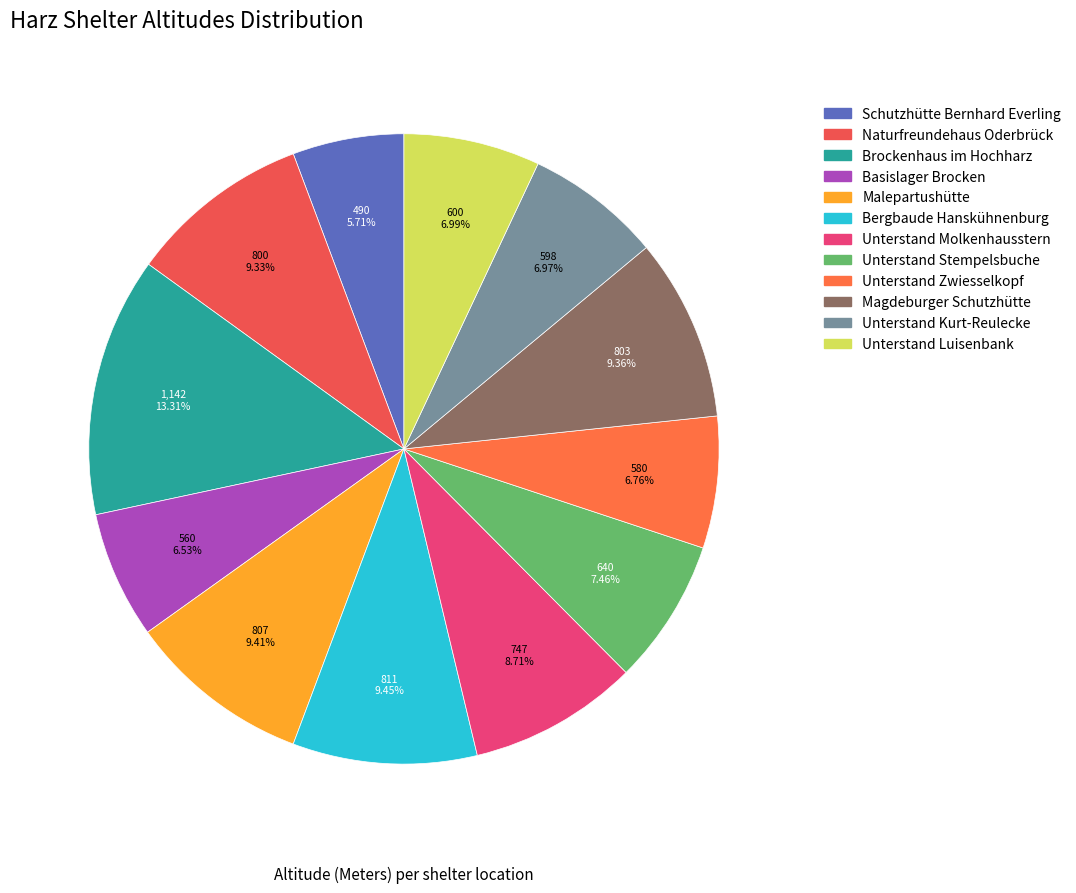

What percentage is NOT represented by Magdeburger Schutzhütte?

90.6%